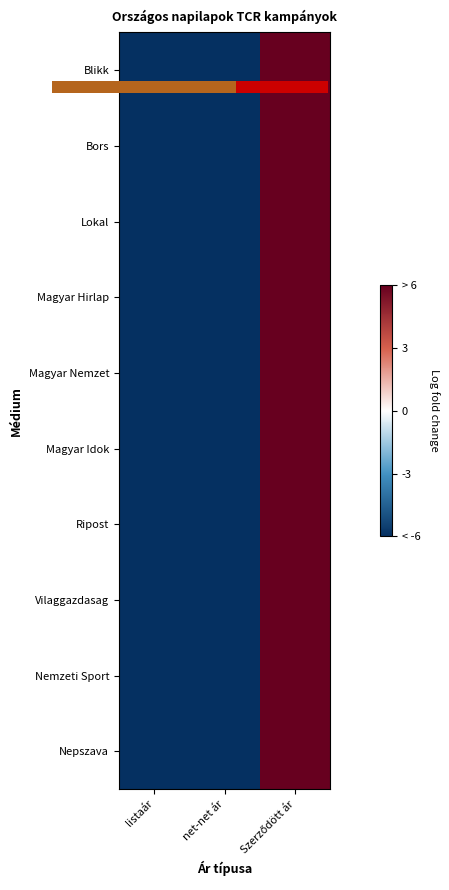

List the labels in order of Blikk value, largest first.

Szerződött ár, listaár, net-net ár